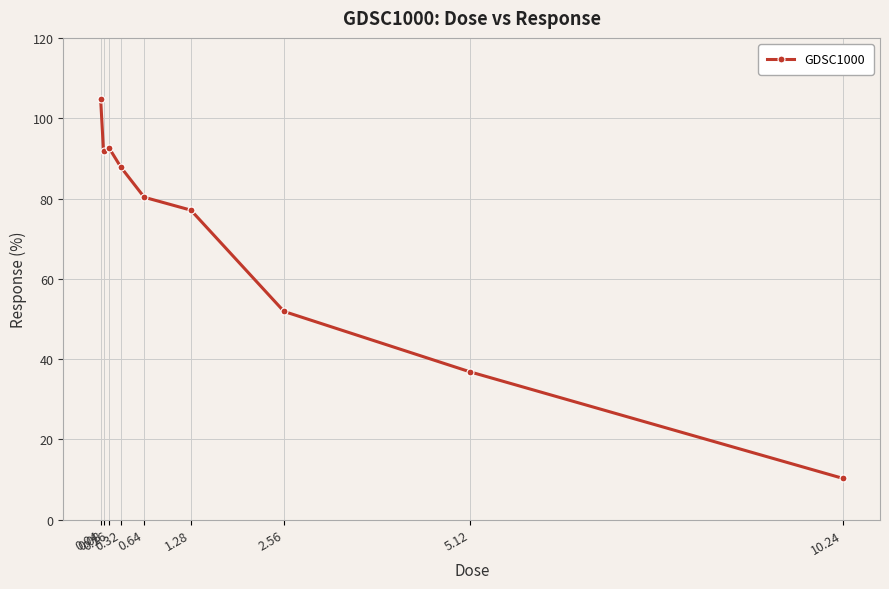

What is the label of the 3rd point from the right?

2.56